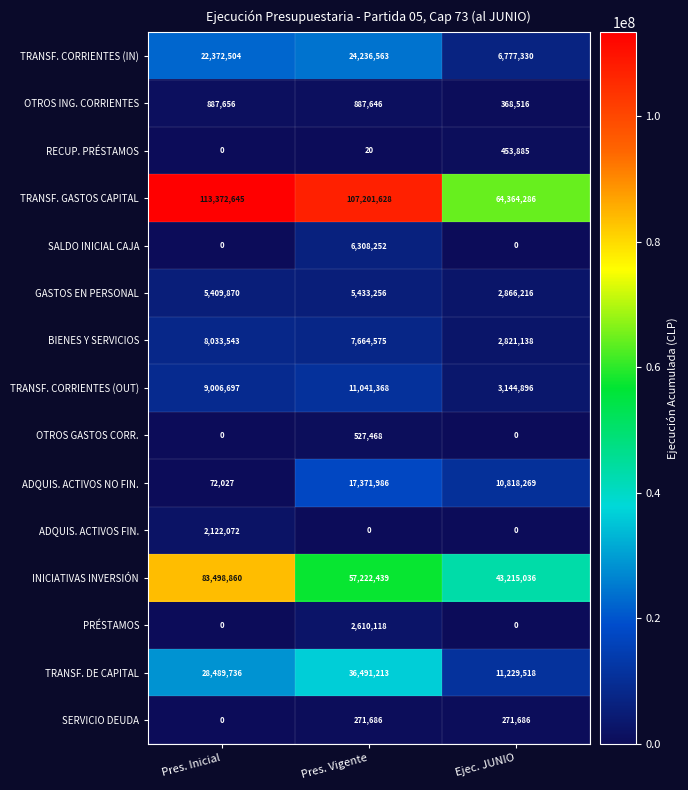

What is the greatest value displayed?

113372645